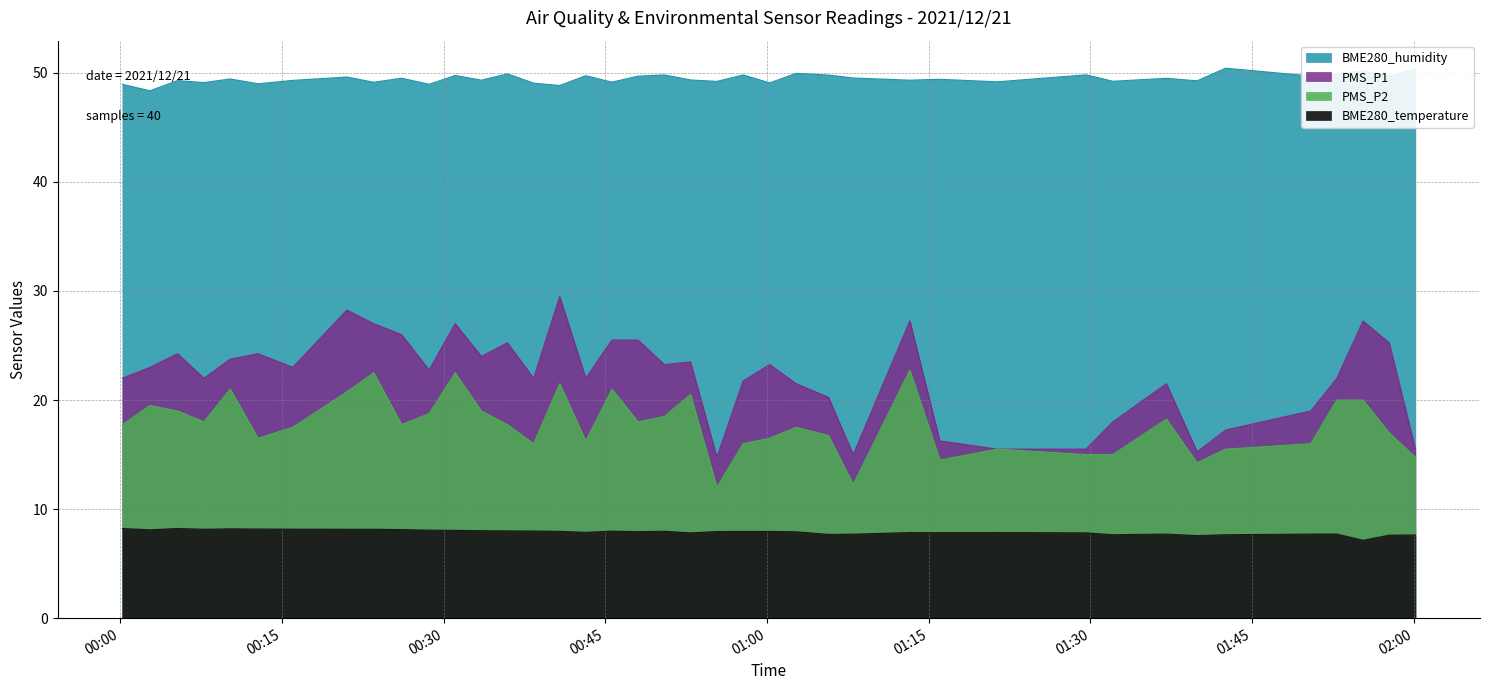

True or false: BME280_humidity has a value of 75.9 at 2021/12/21 01:39:54.

False